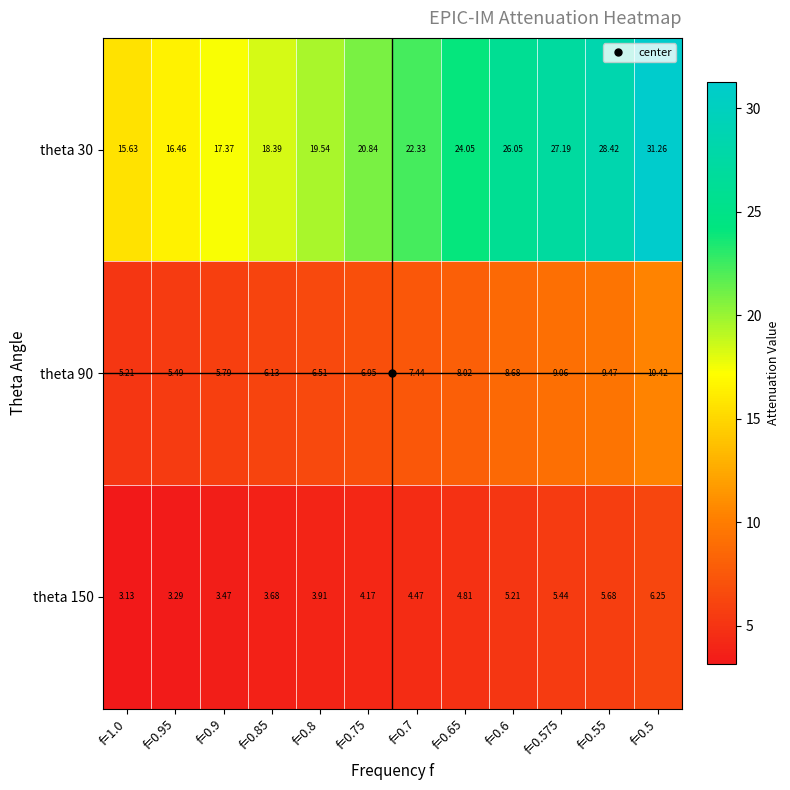

Is the value of theta 30 at f=0.575 greater than the value of theta 90 at f=0.9?

Yes